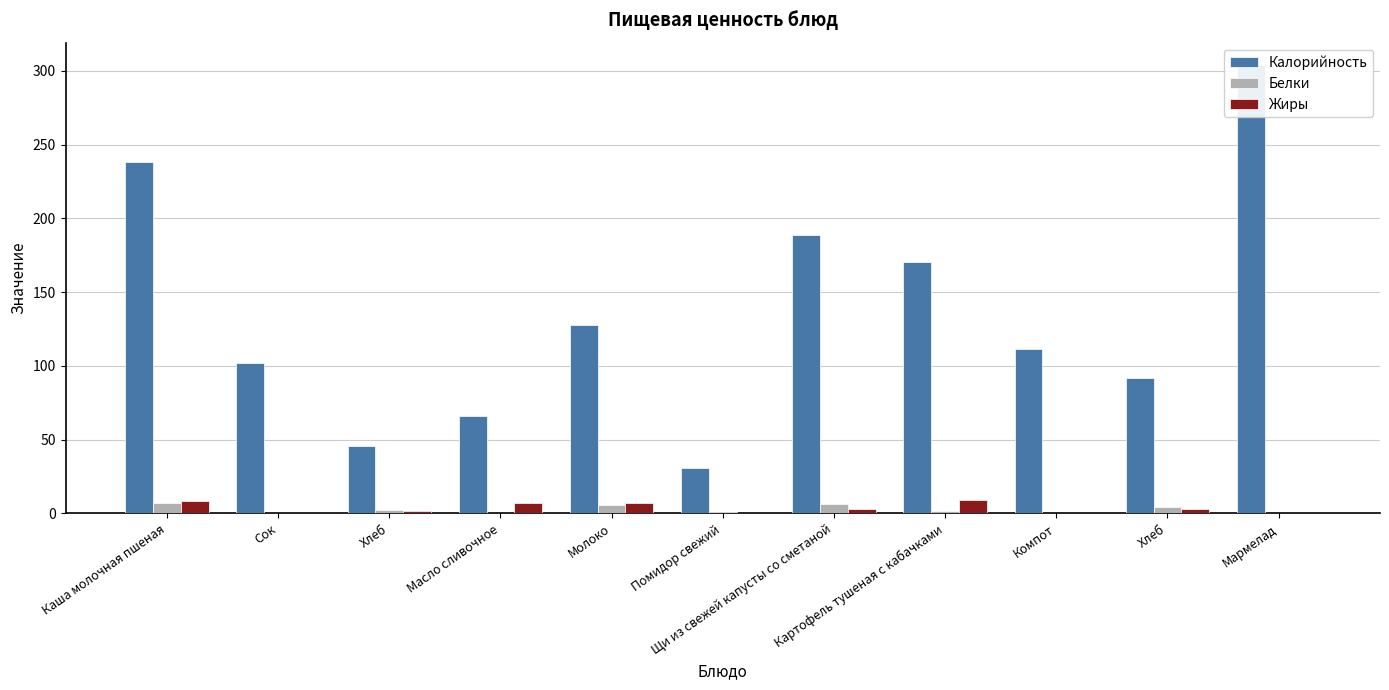

Which label corresponds to the smallest value in the chart?

Помидор свежий